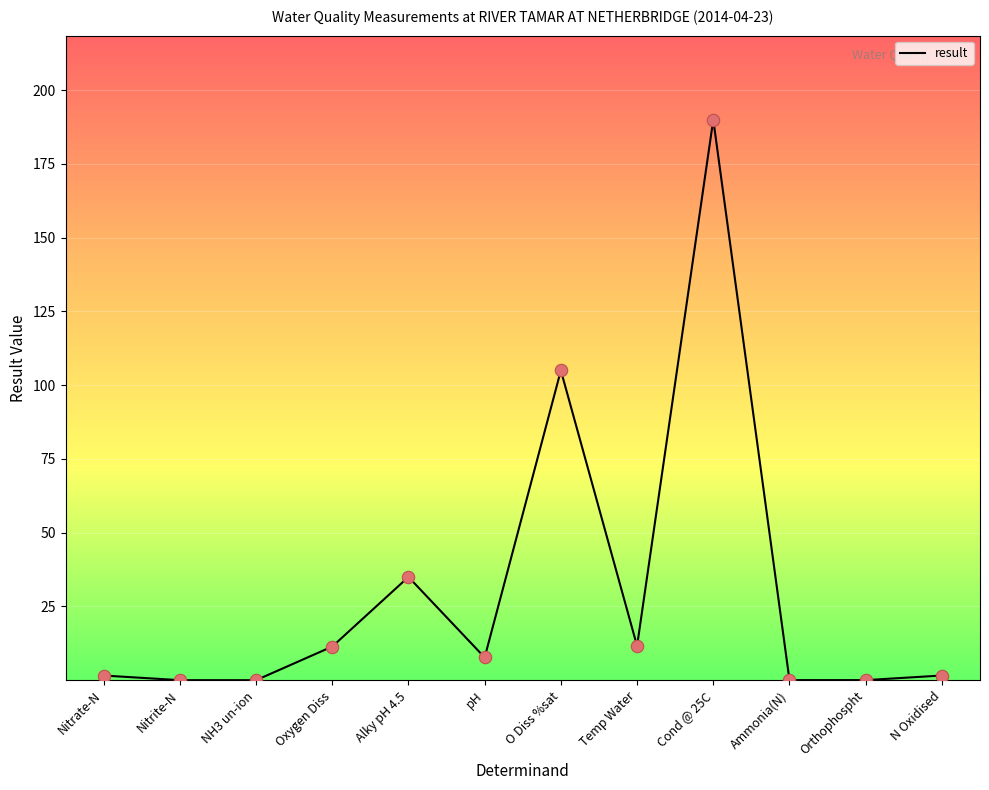

Between Oxygen Diss and Nitrite-N, which is larger?

Oxygen Diss